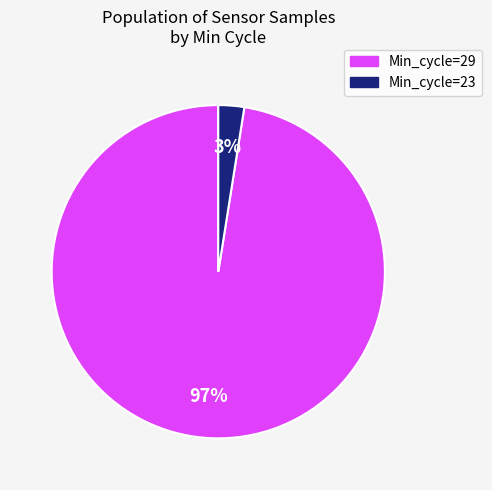

Count the number of slices in the pie.

2